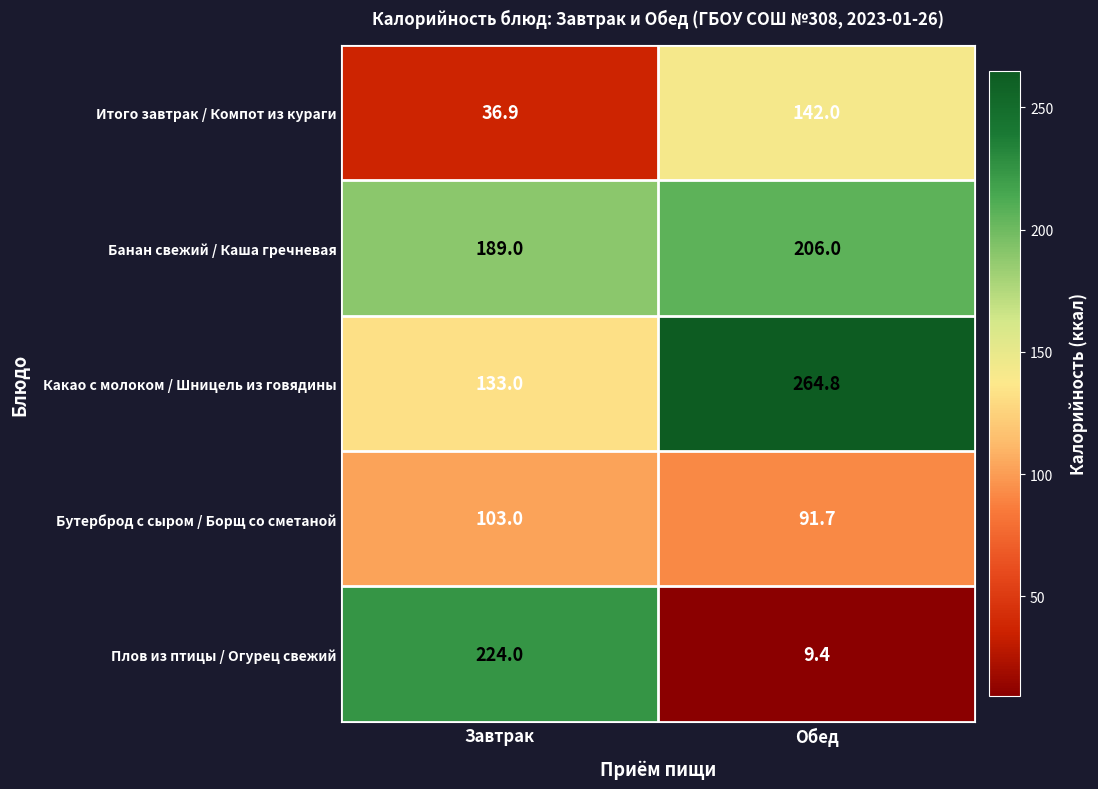

Which series has the largest range (max minus min)?

Плов из птицы / Огурец свежий